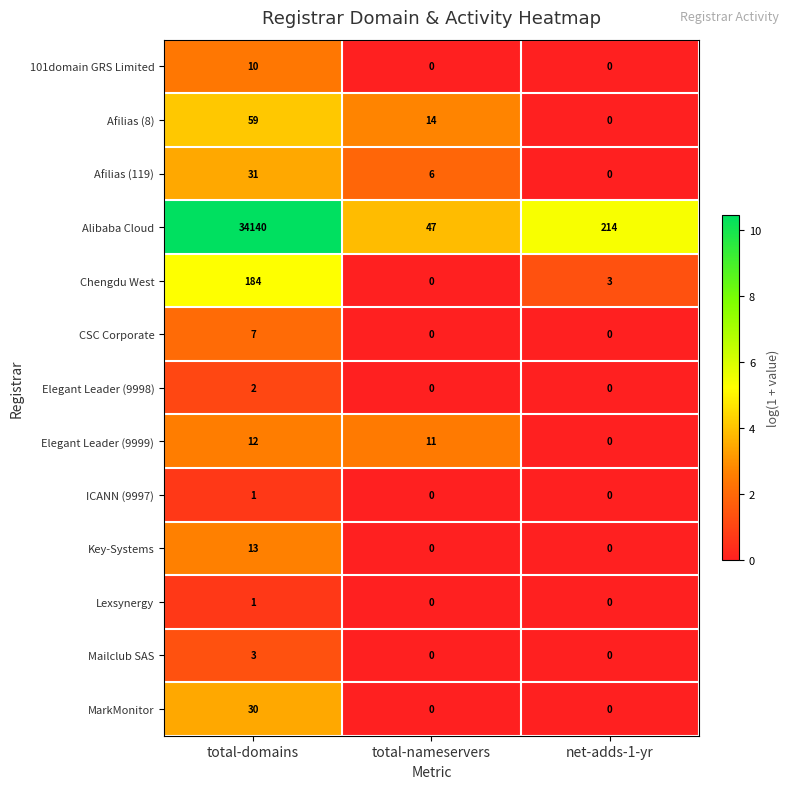

Is the value of 101domain GRS Limited at total-nameservers greater than the value of Elegant Leader (9998) at total-domains?

No